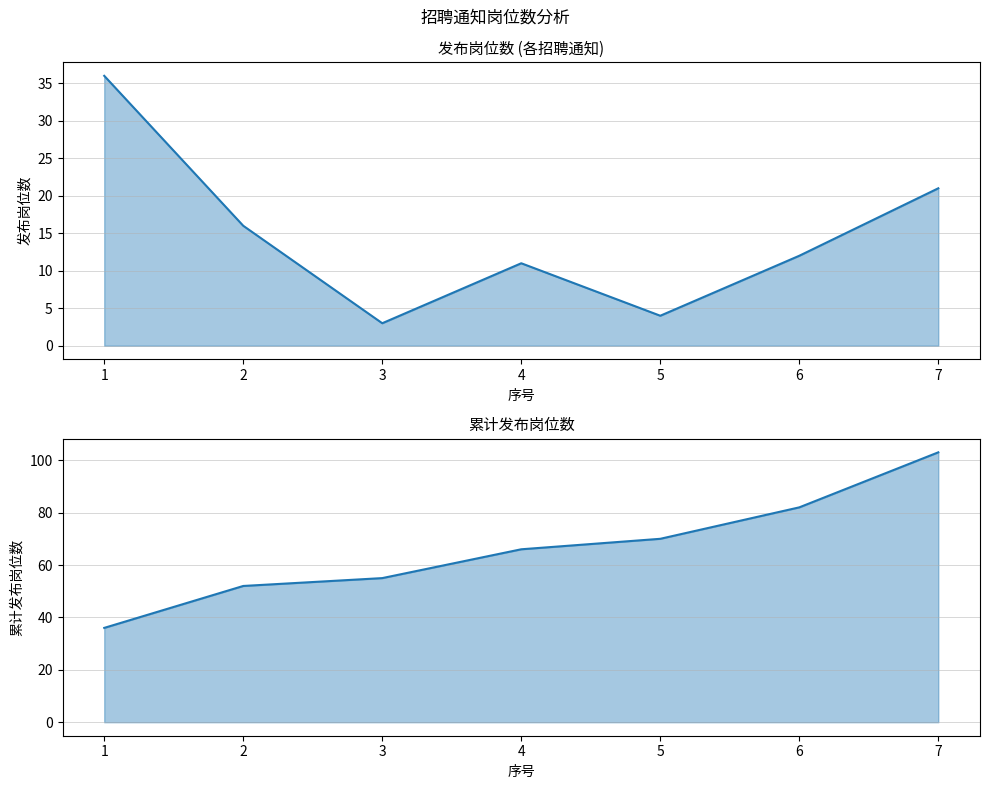

True or false: 累计发布岗位数 and 发布岗位数 cross at least once.

False